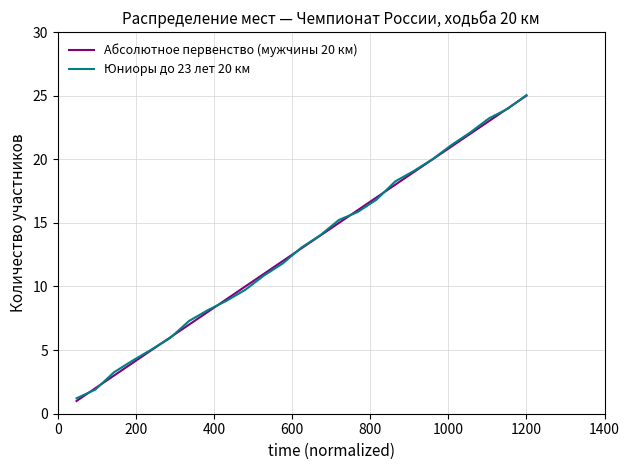

True or false: Юниоры до 23 лет 20 км has more than 0 interior local peaks.

False